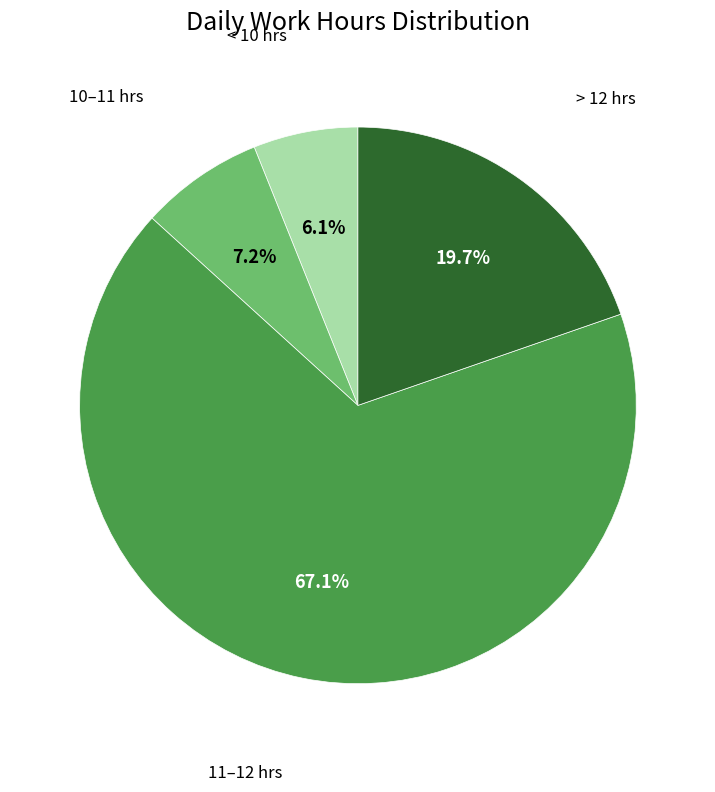

Is there any slice that represents more than half of the pie?

Yes